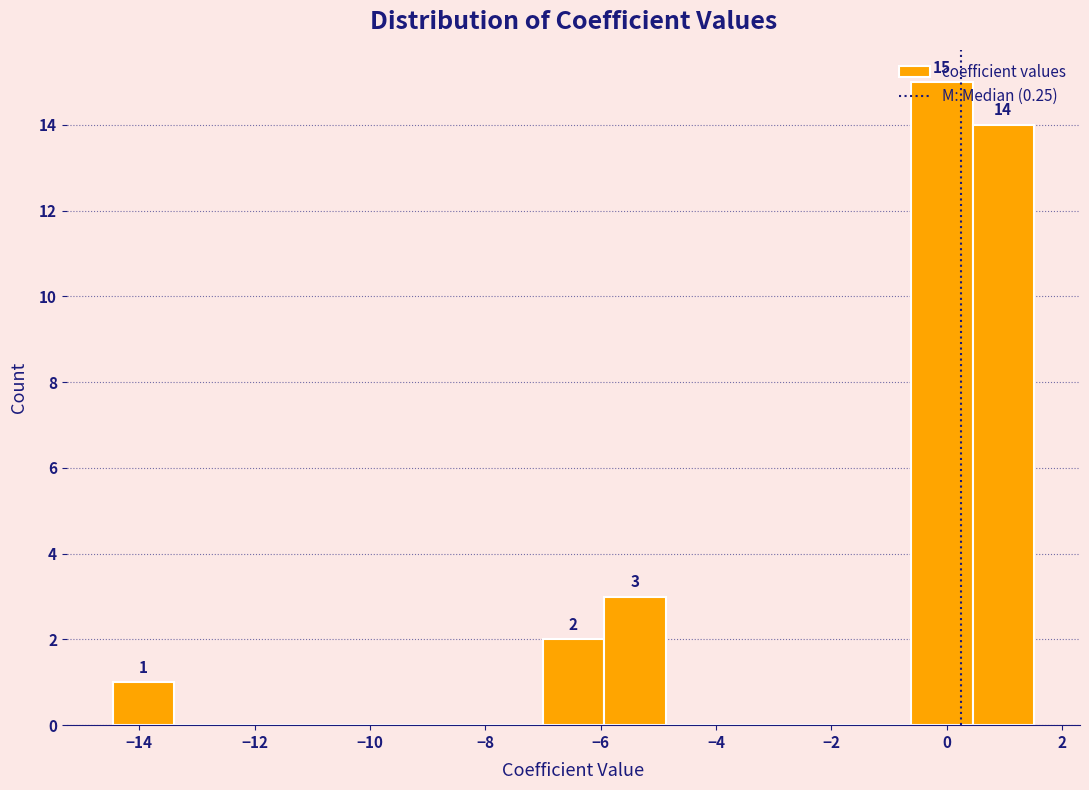

Over which range of the x-axis is the bar tallest?

-0.6 to 0.4